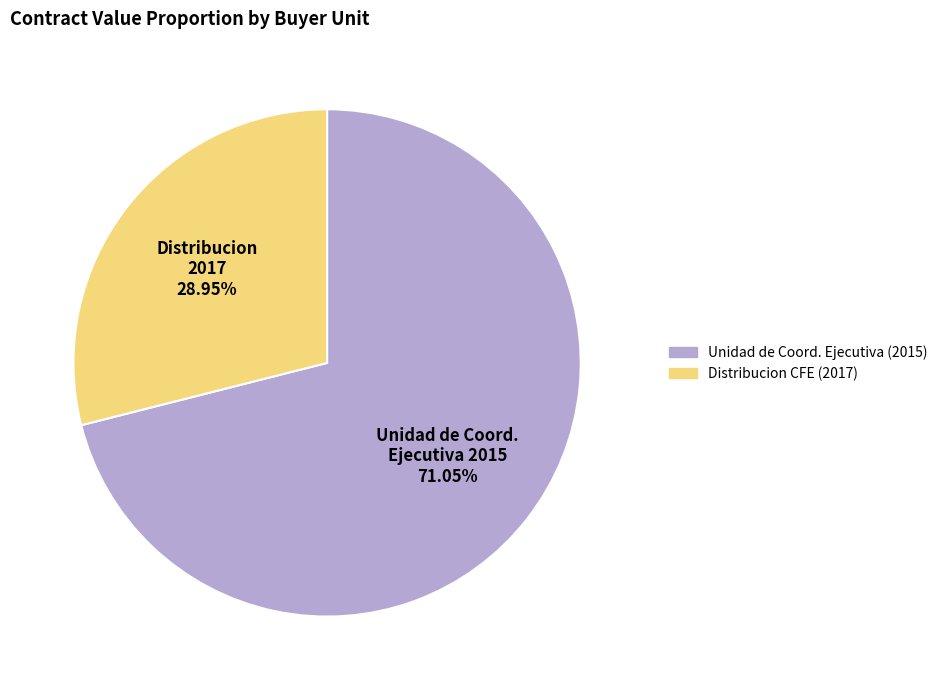

How many segments does this pie chart have?

2